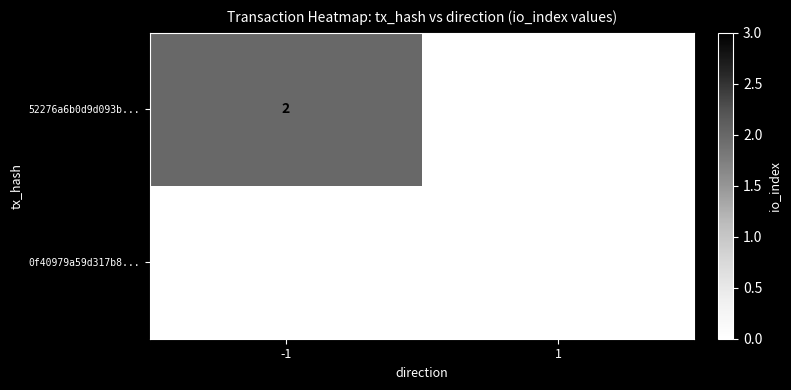

How many categories are shown in the chart?

2